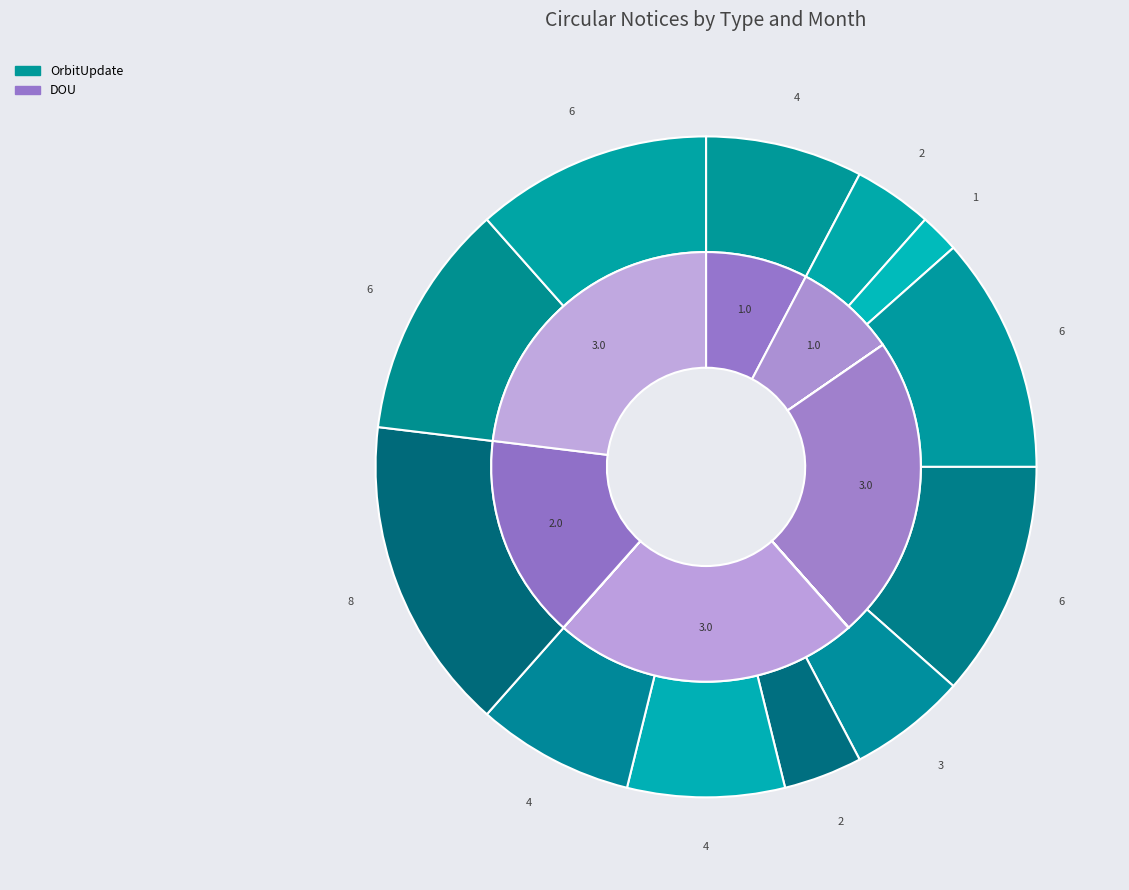

The Feb slice represents 1% of the pie. True or false?

False